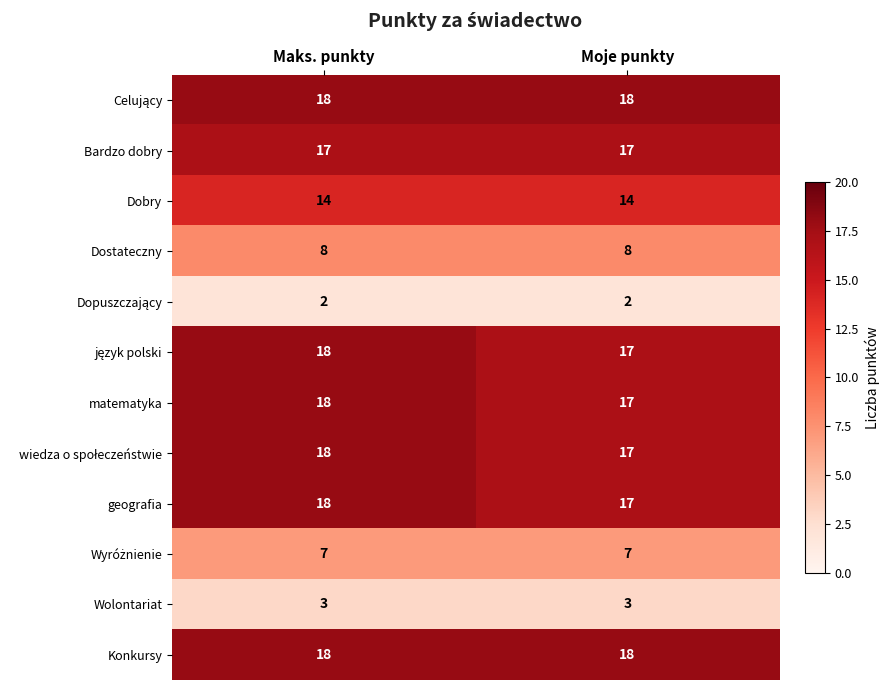

What is the difference between the highest and lowest values at Maks. punkty?

16